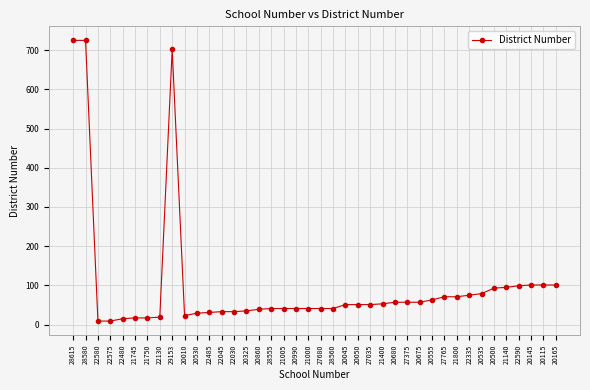

What is the greatest value displayed?

725